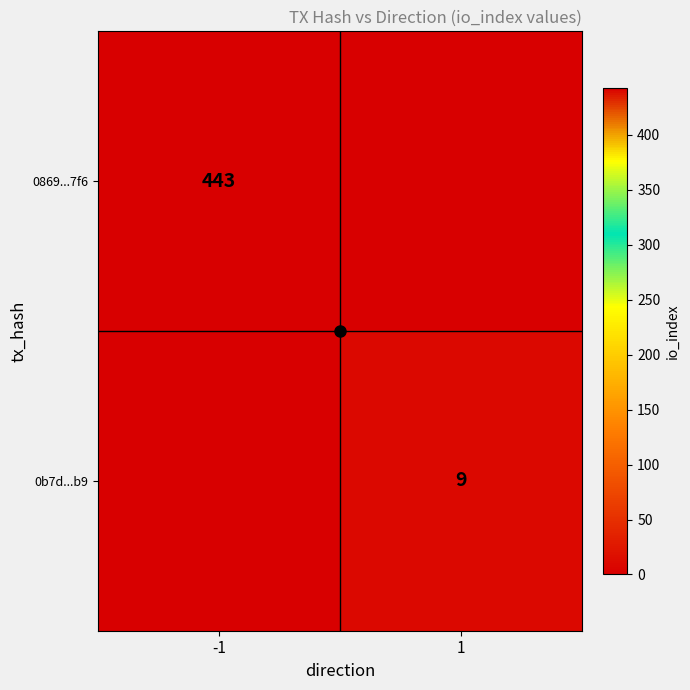

What is the difference between the 0869...7f6 values at 1 and -1?

443